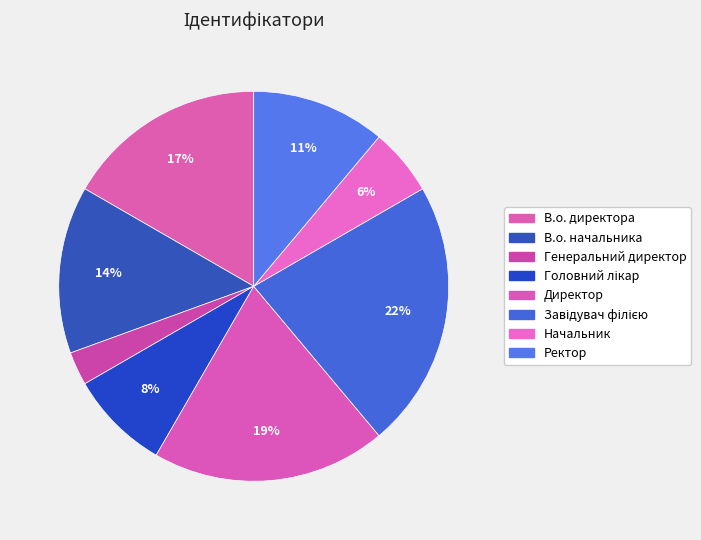

How many slices are in this pie chart?

8